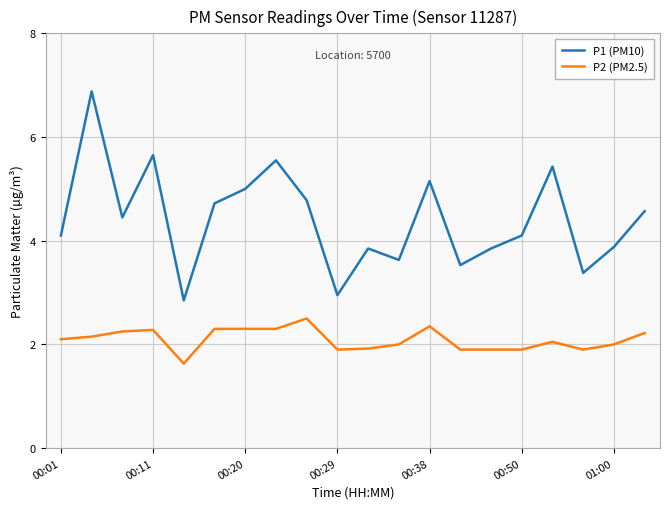

List the series in order of their overall mean, highest first.

P1 (PM10), P2 (PM2.5)